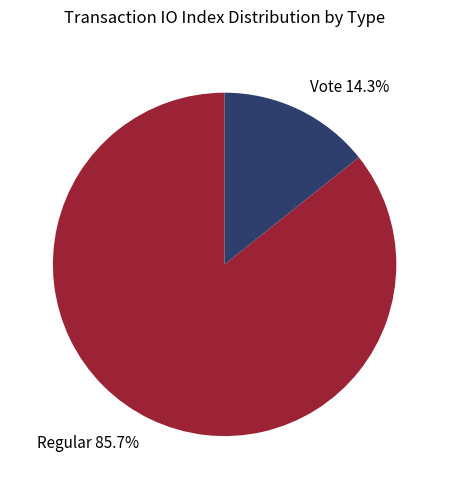

Is there a majority slice in this chart?

Yes